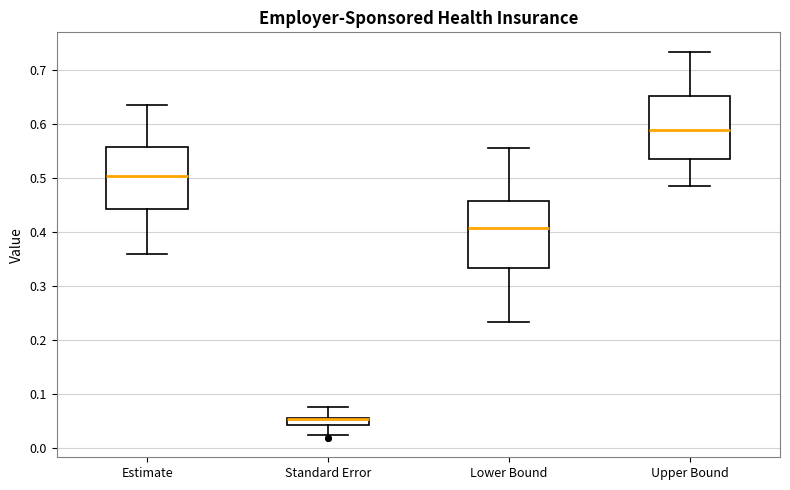

Where does the upper whisker of the box for Standard Error end on the y-axis? The values are not printed on the chart, so give them approximately, as read against the axis.

0.08